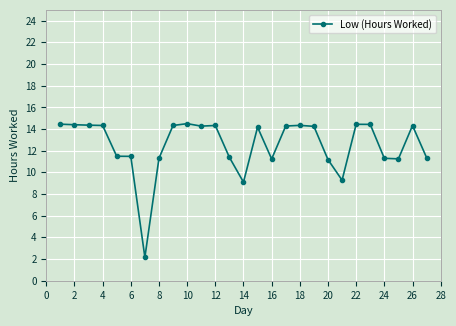

What is the greatest value displayed?

14.5